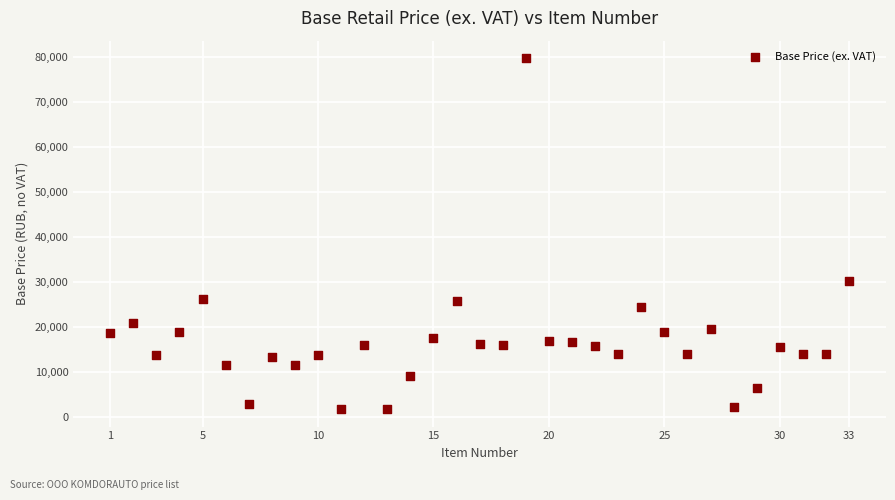

What Y value in the scatter plot is closest to 40767?

30324